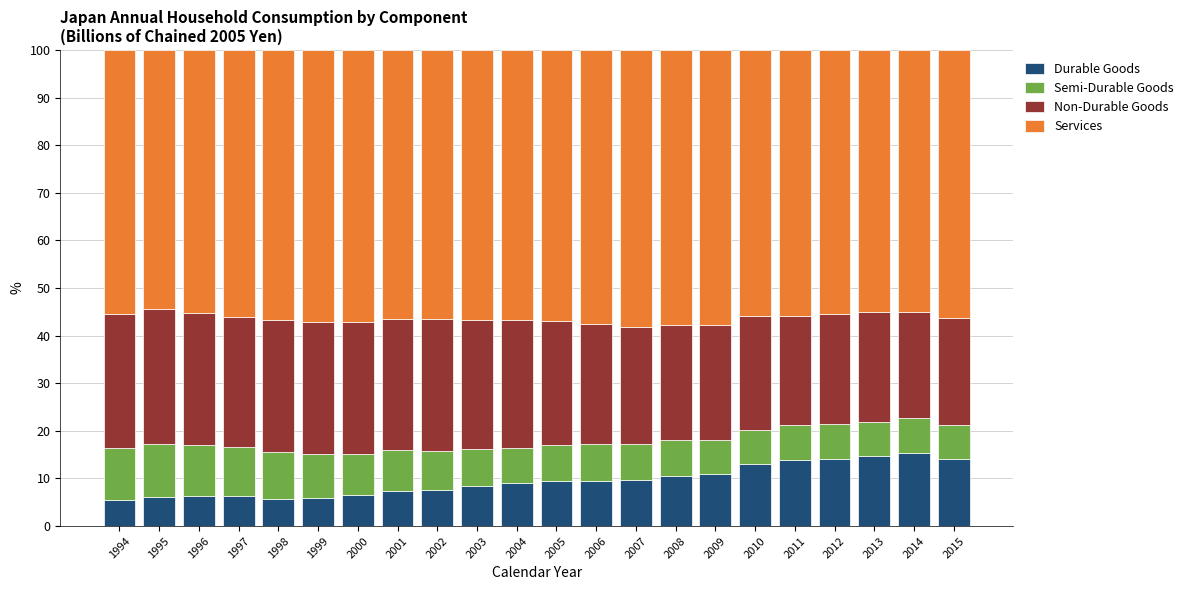

The value of Durable Goods at 2014 is 15.3. True or false?

True